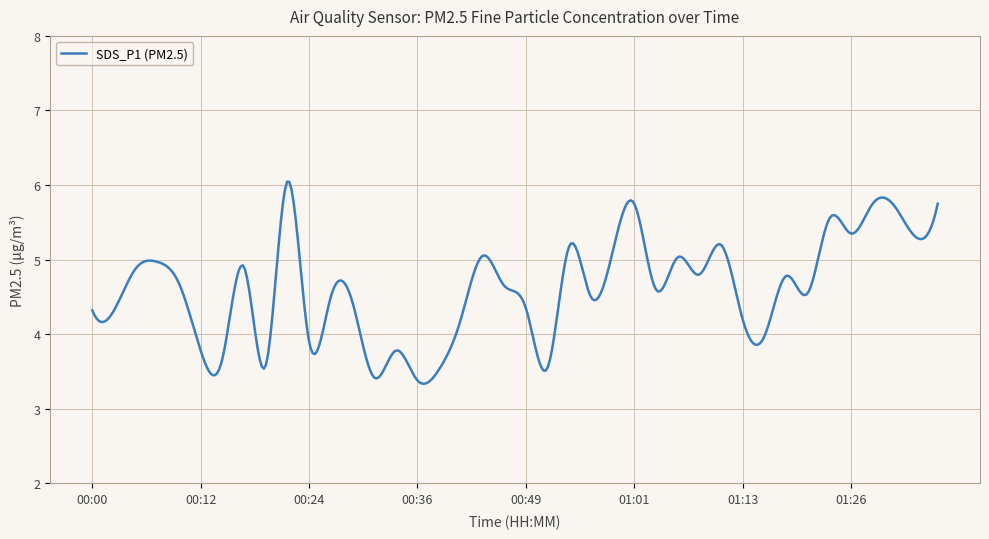

What is the smallest value displayed?

3.3